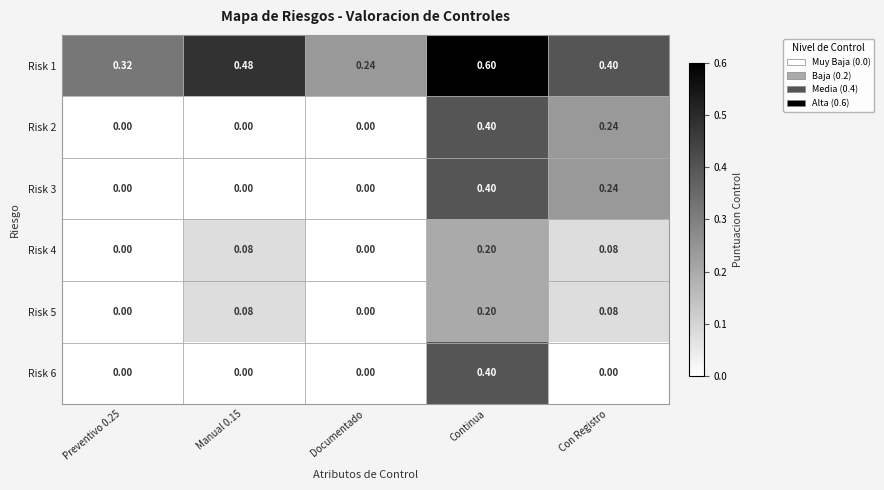

At which label is Risk 1 closest to 0?

Documentado